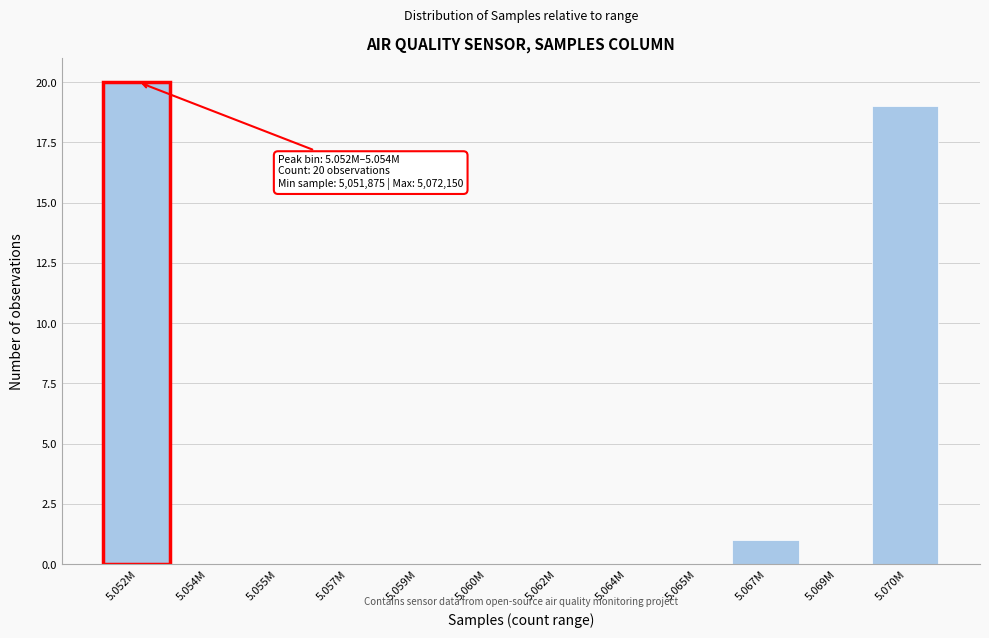

Reading left to right, extract all data points from this chart.

5.052M=20	5.054M=0	5.055M=0	5.057M=0	5.059M=0	5.060M=0	5.062M=0	5.064M=0	5.065M=0	5.067M=1	5.069M=0	5.070M=19